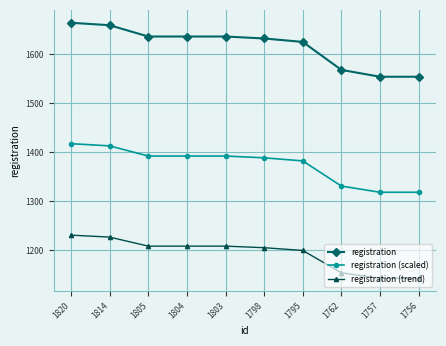

How many data points in registration (trend) are less than 1208?

5